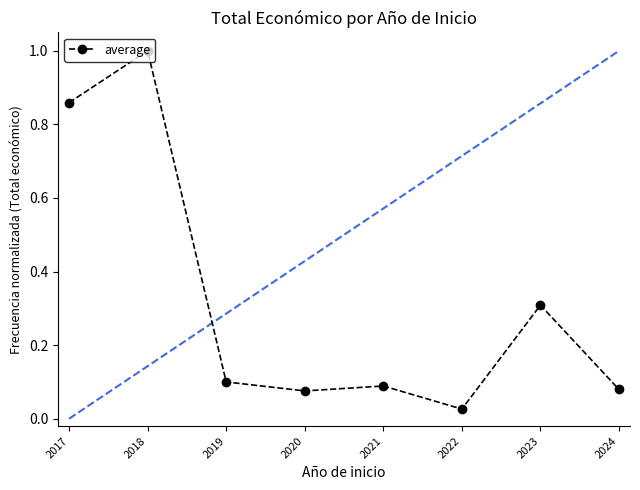

Reading right to left, what are all the values shown in this chart?

2024=0.1	2023=0.3	2022=0.0	2021=0.1	2020=0.1	2019=0.1	2018=1.0	2017=0.9